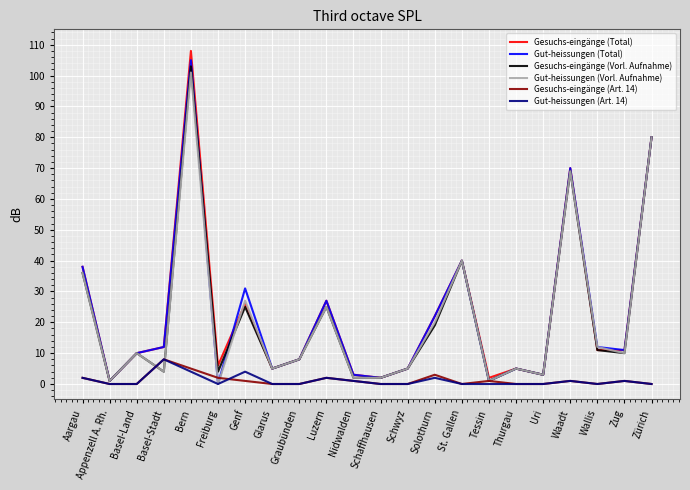

At which label does Gut-heissungen (Vorl. Aufnahme) reach its peak?

Bern